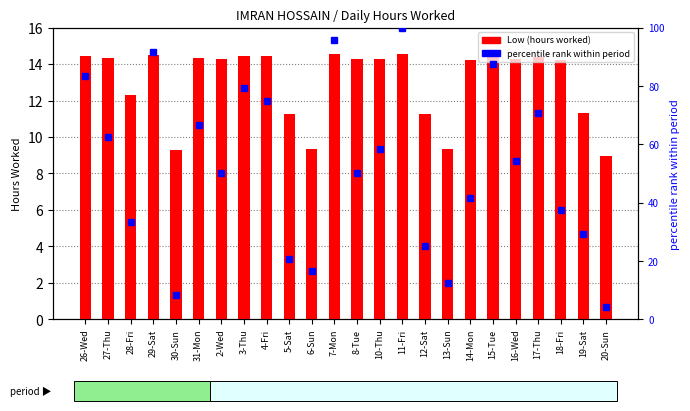

At which label does percentile rank within period first exceed 54?

26-Wed